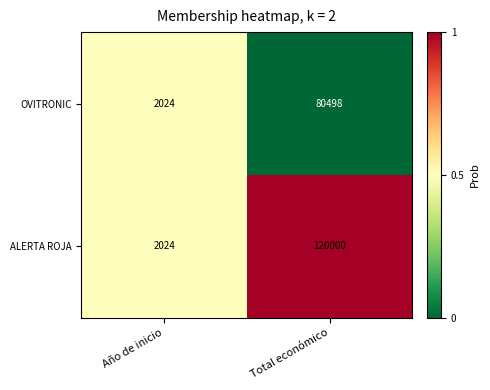

Is it true that ALERTA ROJA equals 3481 at Año de inicio?

False